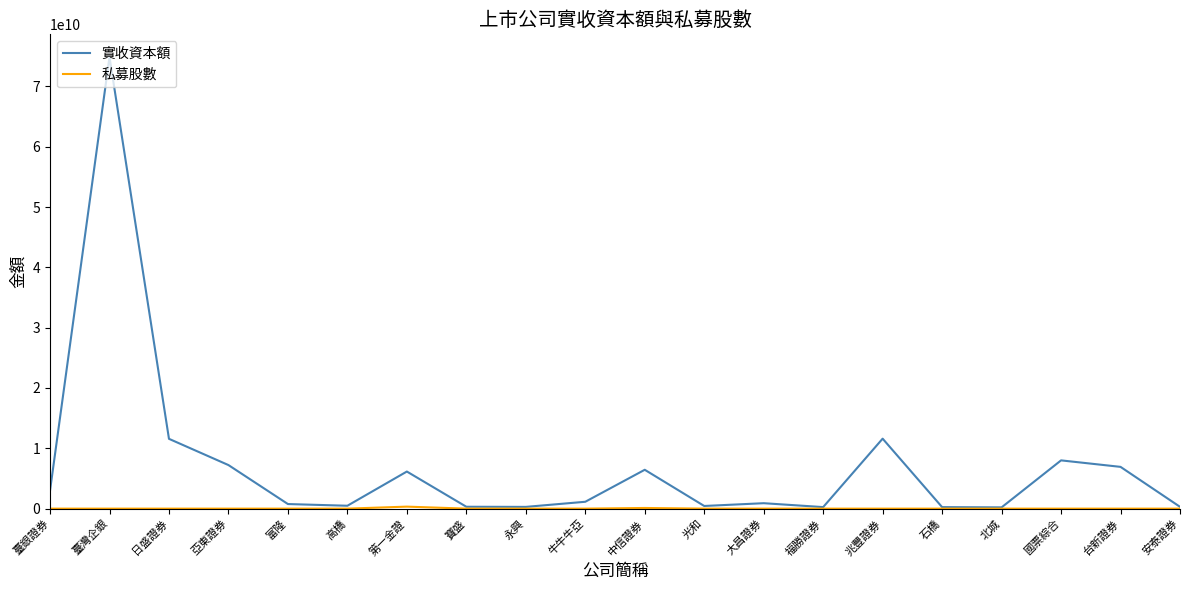

Where is 實收資本額 nearest to the value 37547642785?

兆豐證券